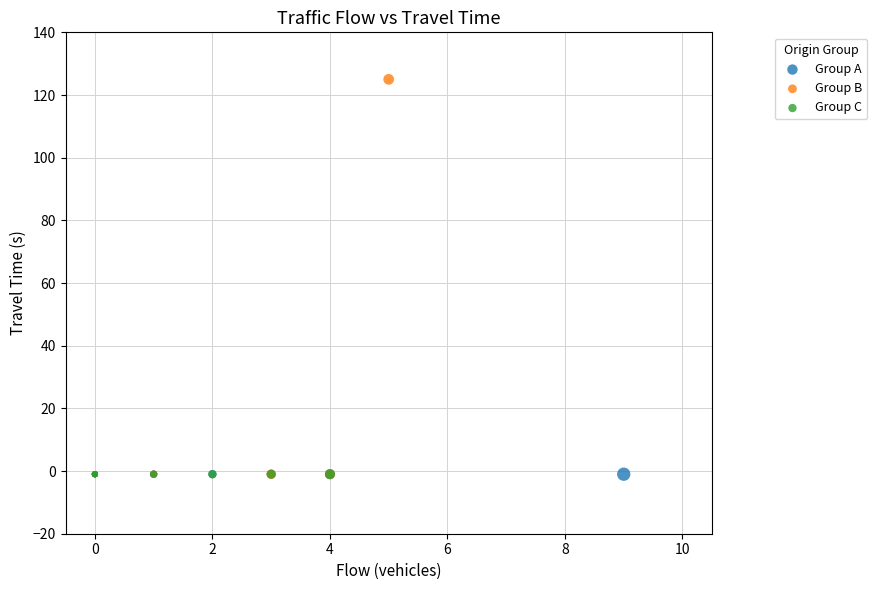

Which series contains the highest Y value?

Group B